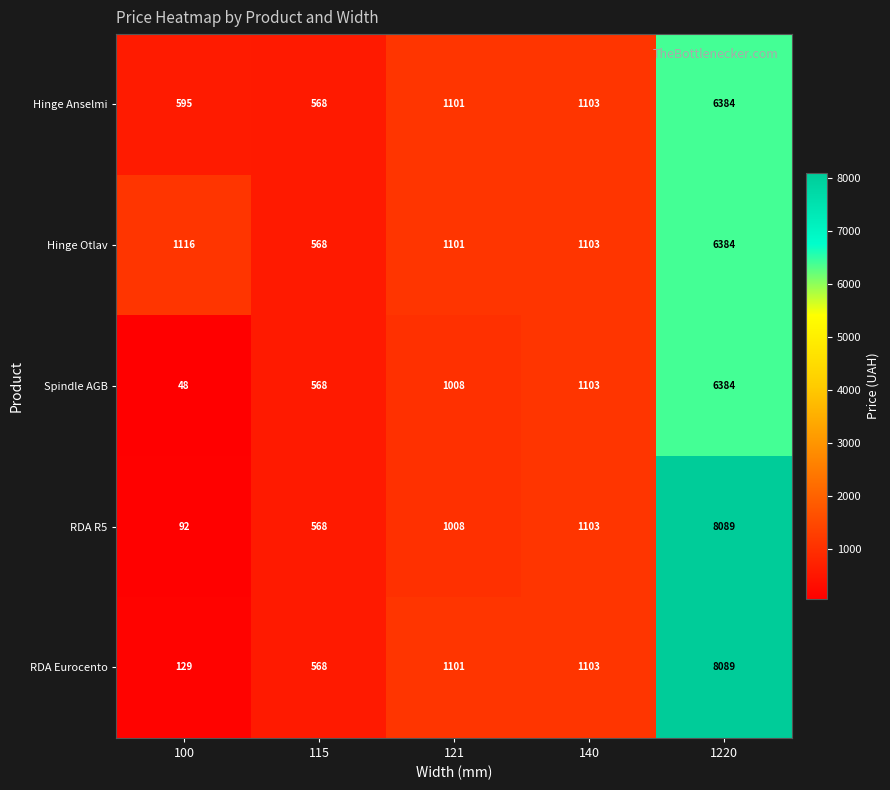

Read the Hinge Anselmi value at 100.

595